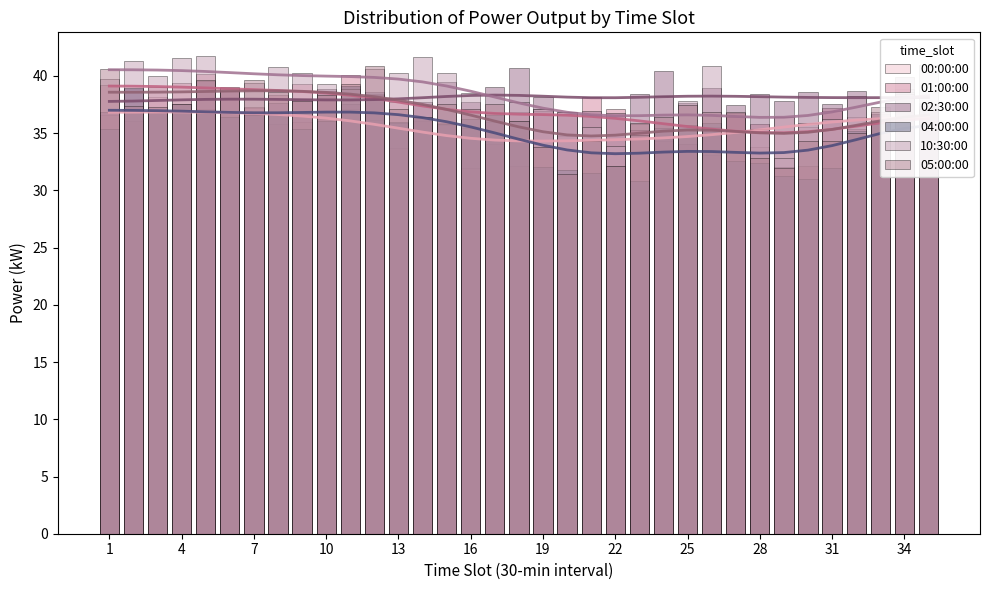

How many bars are there in total?

210